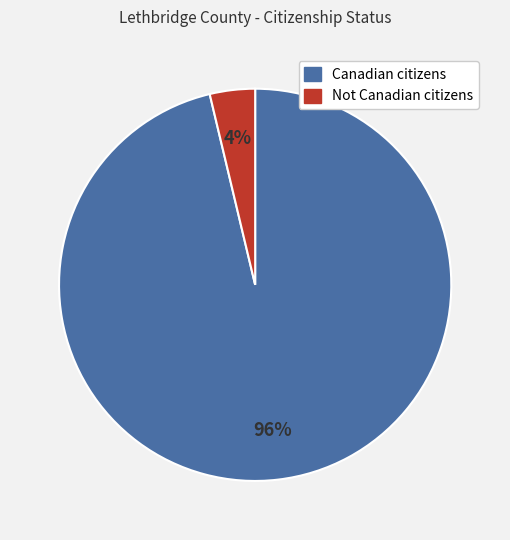

How many segments does this pie chart have?

2